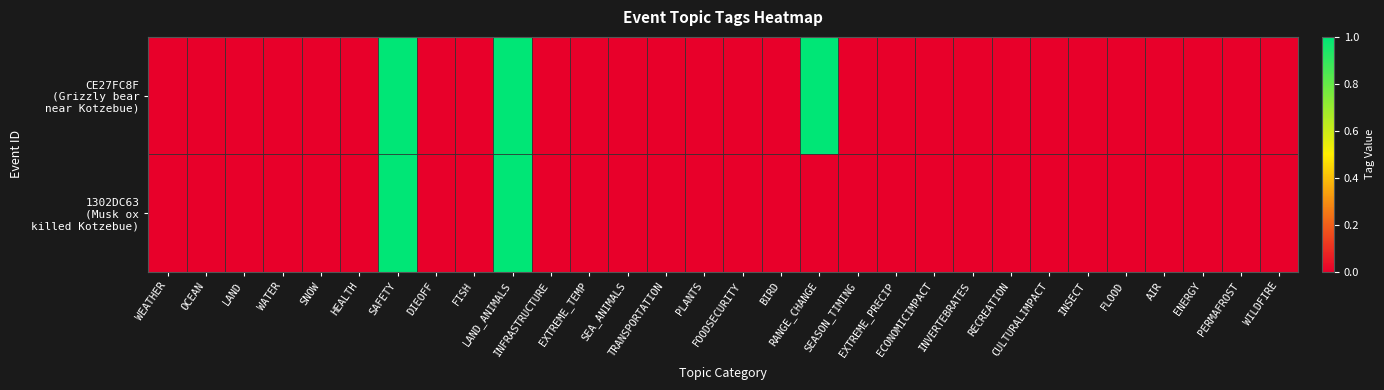

Rank the series by their maximum value, from highest to lowest.

CE27FC8F (Grizzly bear near Kotzebue), 1302DC63 (Musk ox killed Kotzebue)